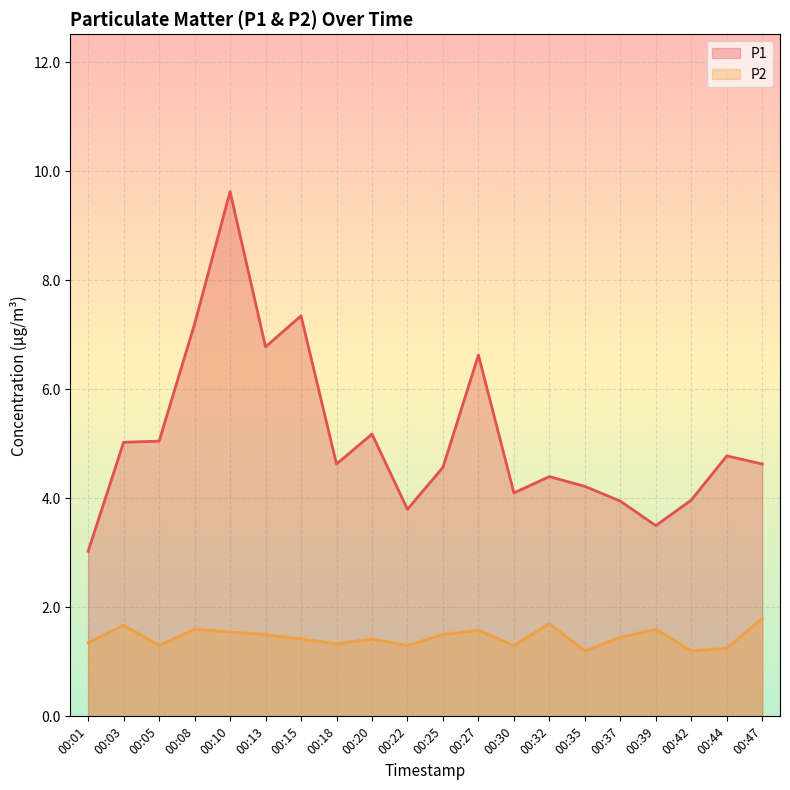

True or false: P2 and P1 intersect in this chart.

False